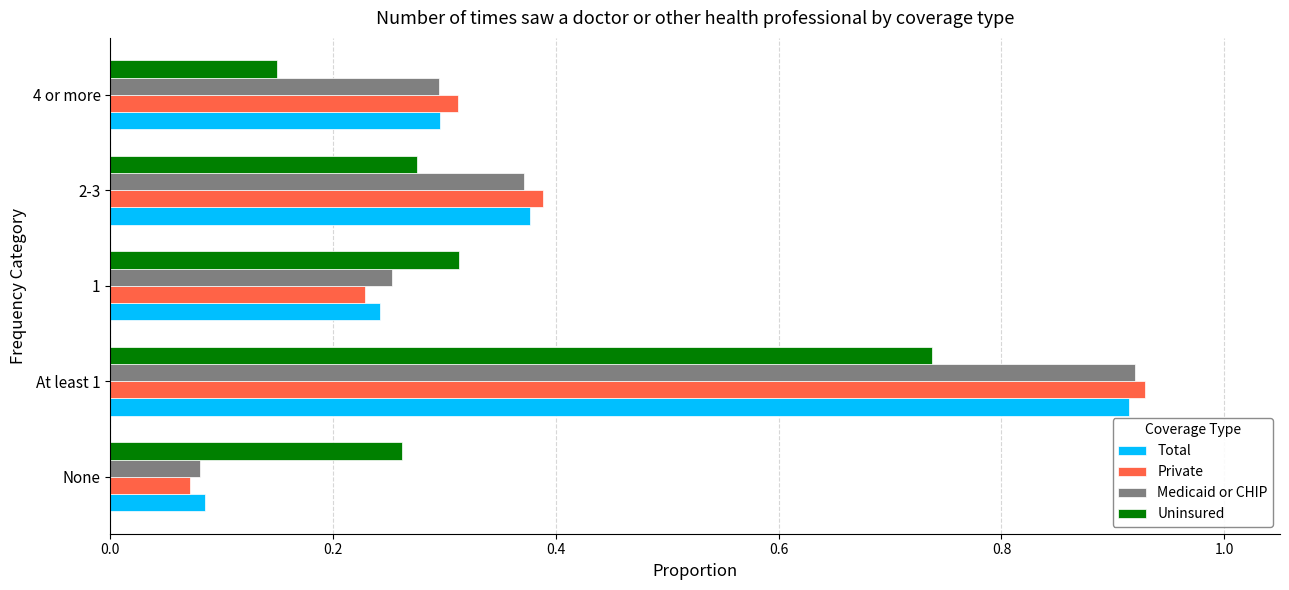

The value of Uninsured at None is 0.1. True or false?

False